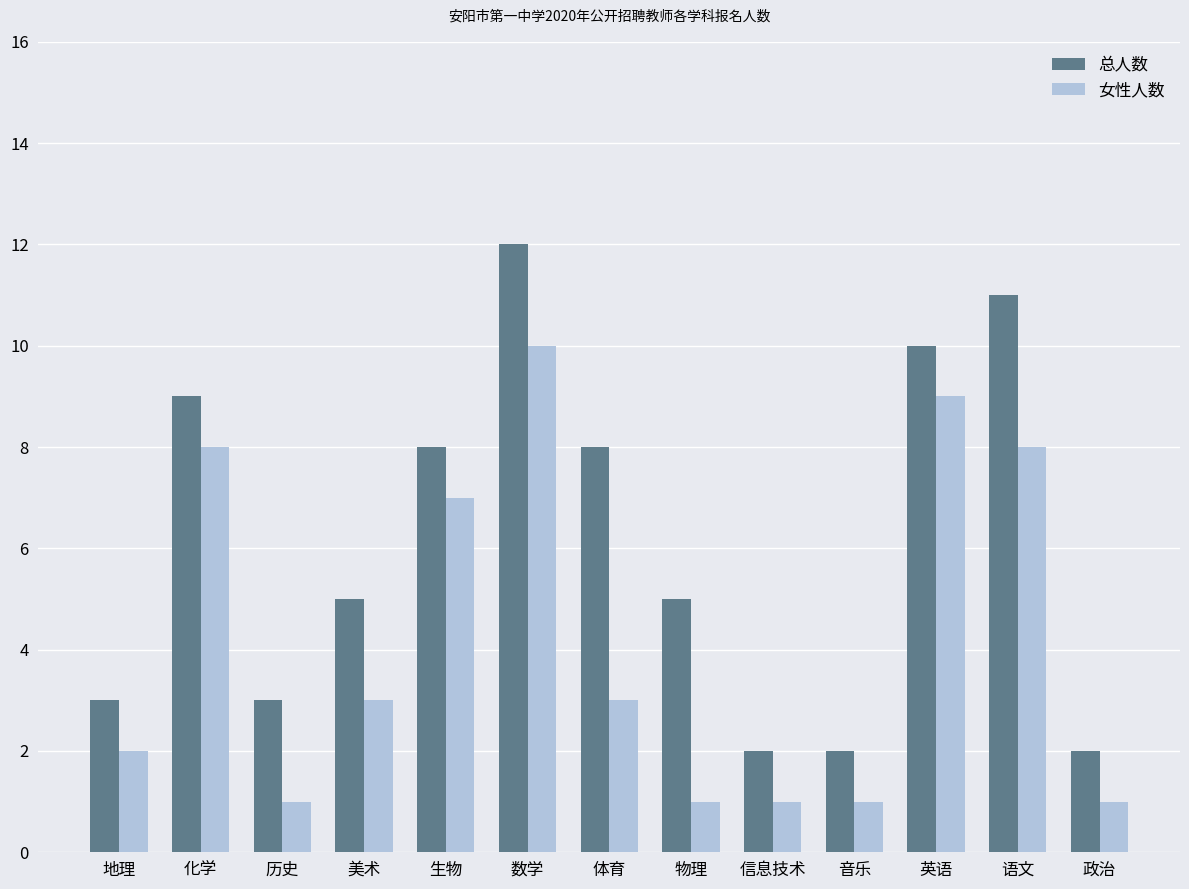

How many groups of bars are there?

13